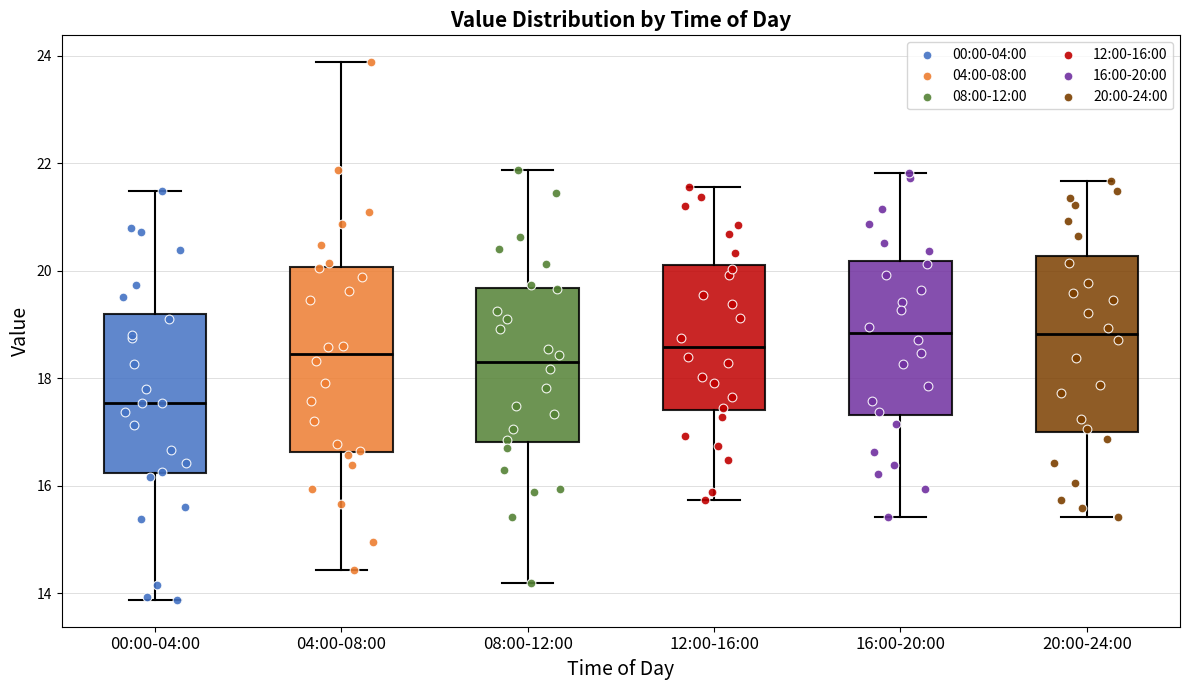

Reading left to right, transcribe this box plot: for each box, give where its median line is, the range the box spans, and where its two whiskers end, as read against the y-axis. The values are not printed on the chart, so give them approximately, as read against the axis.

00:00-04:00: median 17.6, box 16.2 to 19.2, whiskers 13.8 to 21.4
04:00-08:00: median 18.4, box 16.6 to 20.0, whiskers 14.4 to 23.8
08:00-12:00: median 18.4, box 16.8 to 19.6, whiskers 14.2 to 21.8
12:00-16:00: median 18.6, box 17.4 to 20.2, whiskers 15.8 to 21.6
16:00-20:00: median 18.8, box 17.4 to 20.2, whiskers 15.4 to 21.8
20:00-24:00: median 18.8, box 17.0 to 20.2, whiskers 15.4 to 21.6